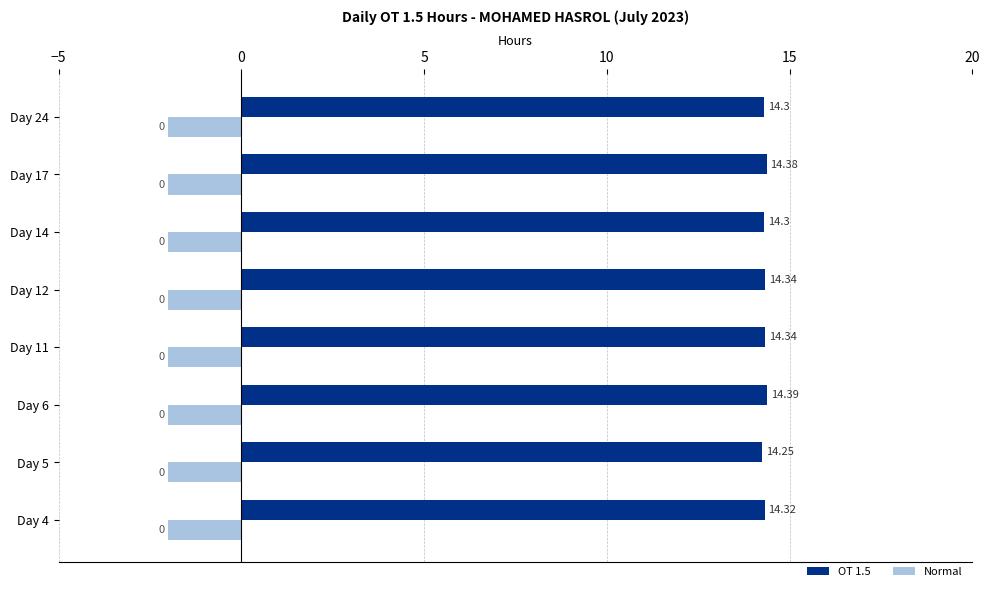

Which series has the largest total across all categories?

OT 1.5